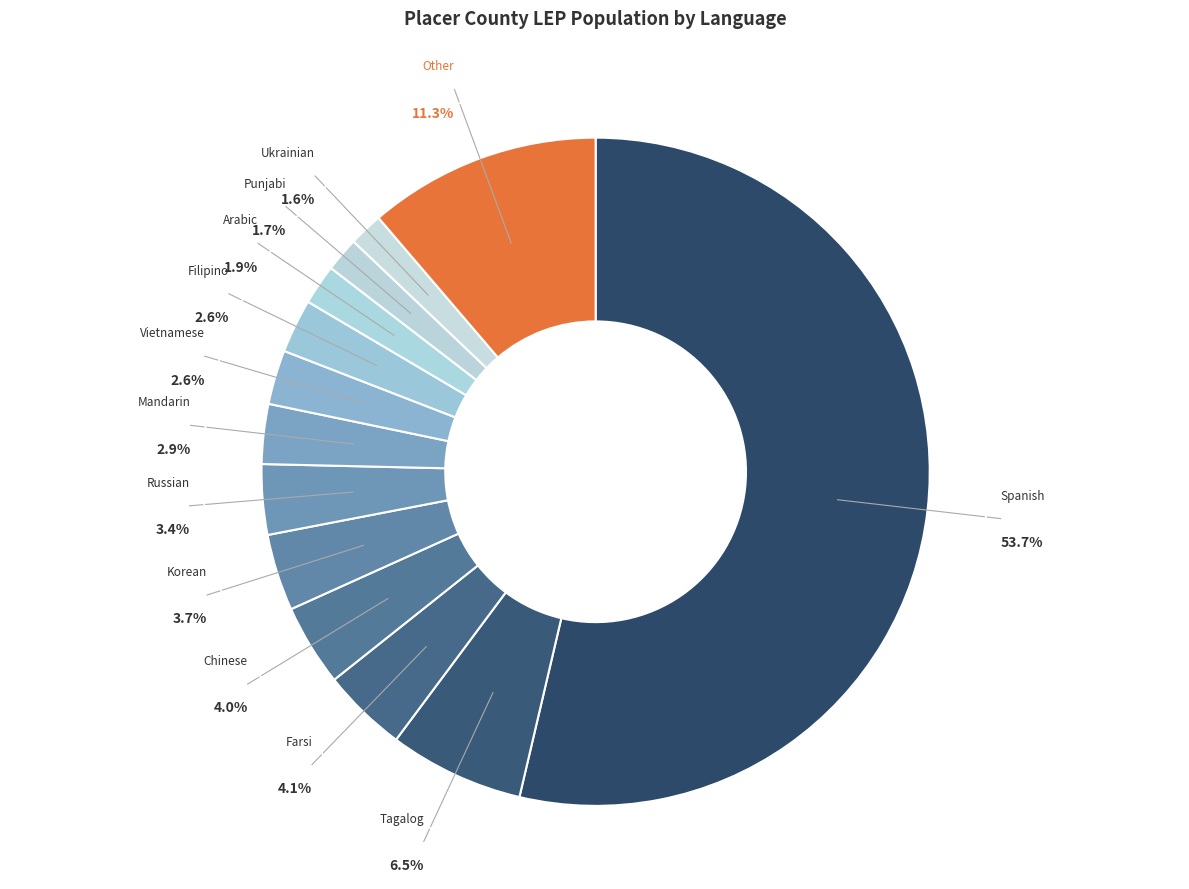

Which category has the biggest portion of the pie?

Spanish